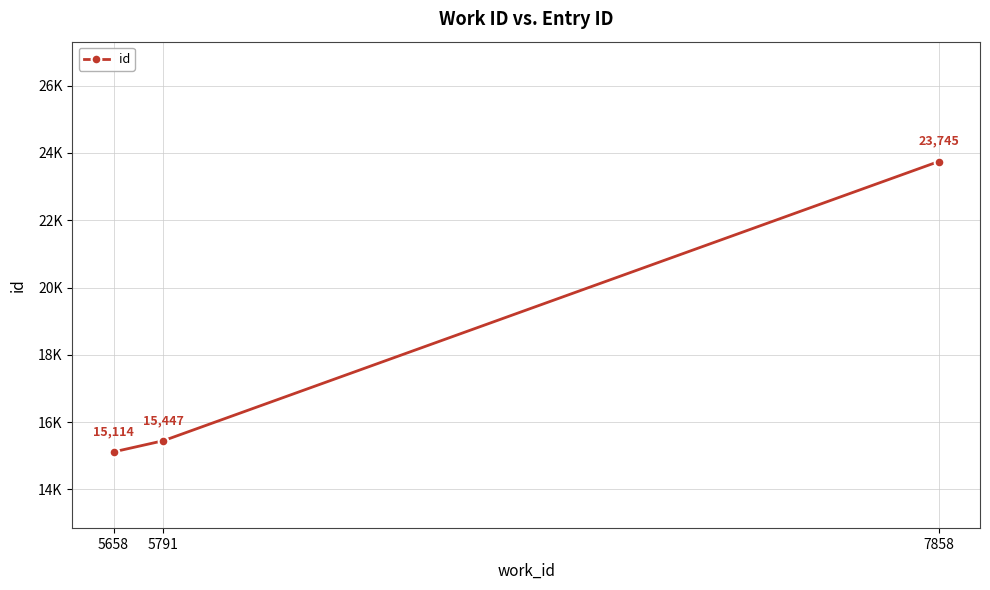

Is this an area chart (filled region under the line)?

No